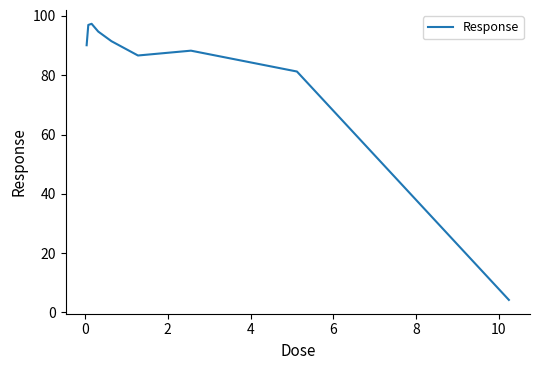

How many series are shown in this chart?

1